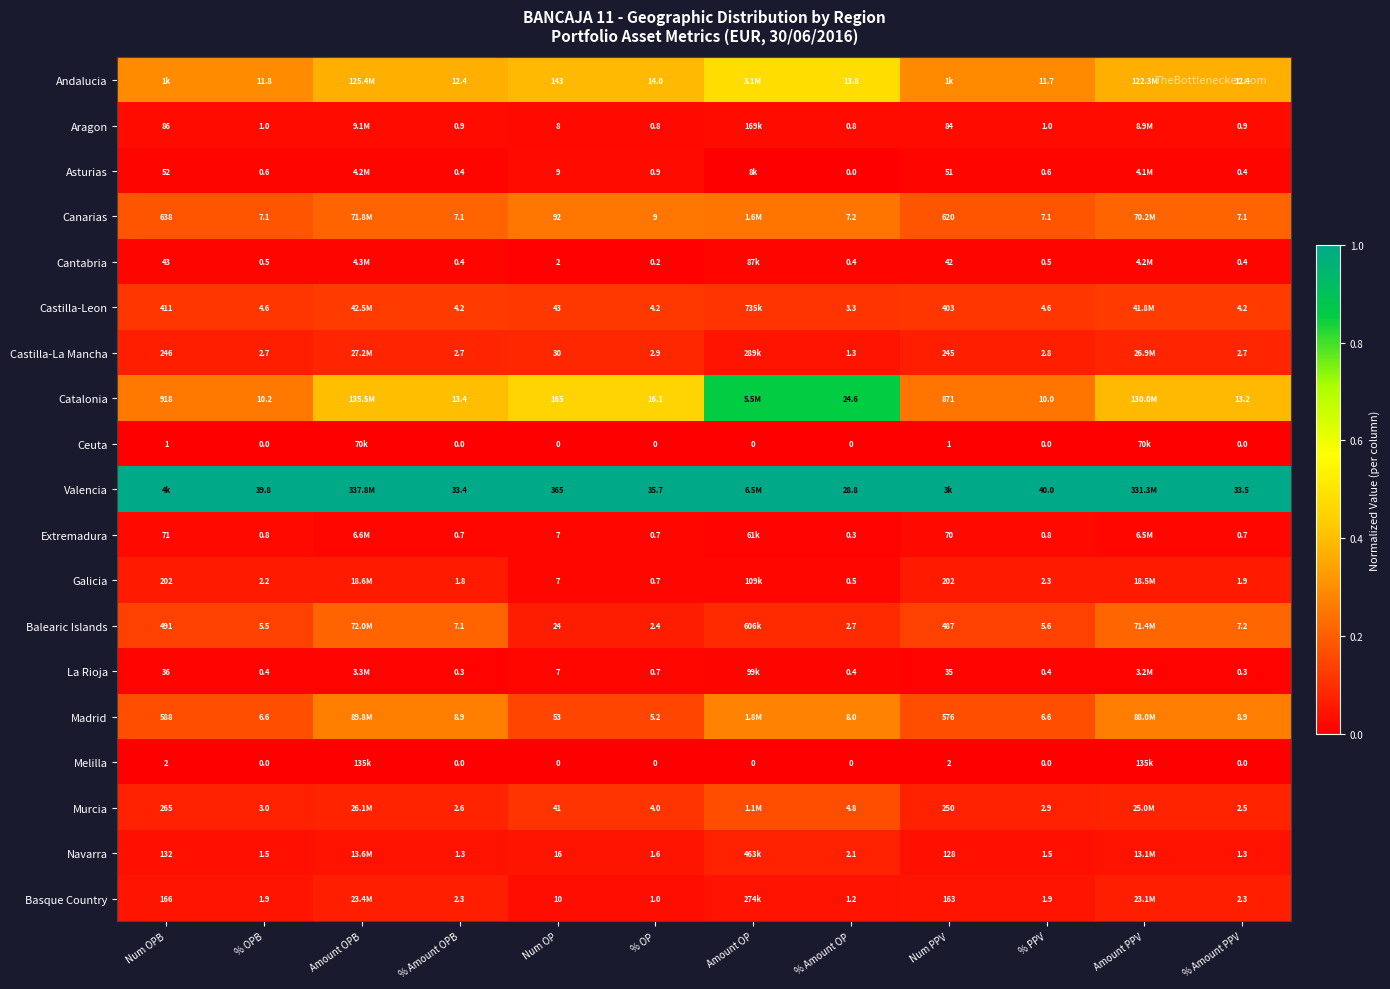

Between % Amount OPB and Num OP, which series saw the biggest shift?

Valencia